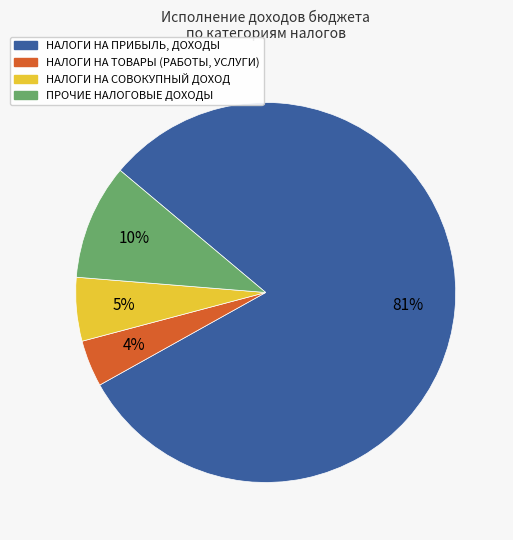

Rank the categories by value from highest to lowest.

НАЛОГИ НА ПРИБЫЛЬ, ДОХОДЫ, ПРОЧИЕ НАЛОГОВЫЕ ДОХОДЫ, НАЛОГИ НА СОВОКУПНЫЙ ДОХОД, НАЛОГИ НА ТОВАРЫ (РАБОТЫ, УСЛУГИ)